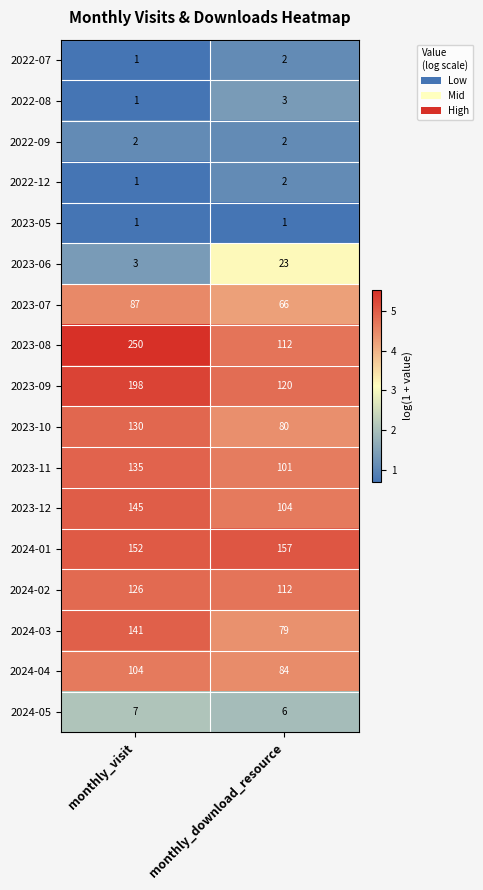

List the labels in order of 2023-07 value, largest first.

monthly_visit, monthly_download_resource